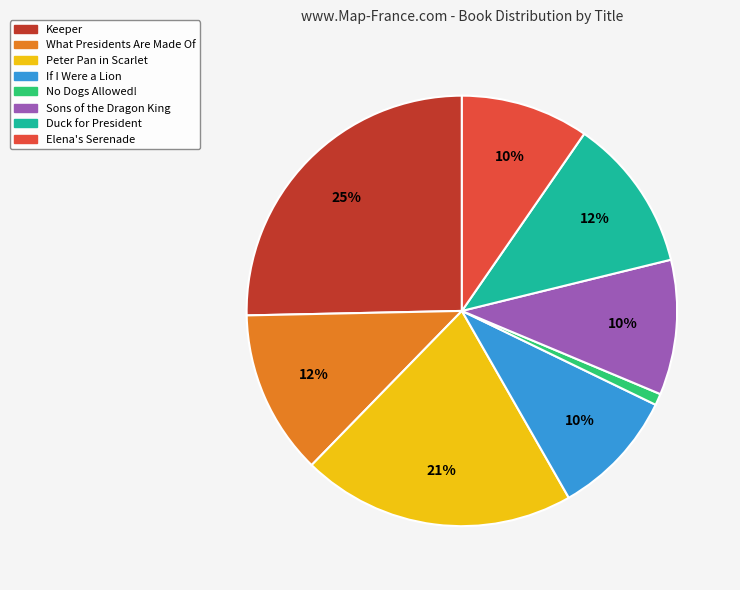

Is the sum of What Presidents Are Made Of and Duck for President greater than half?

No